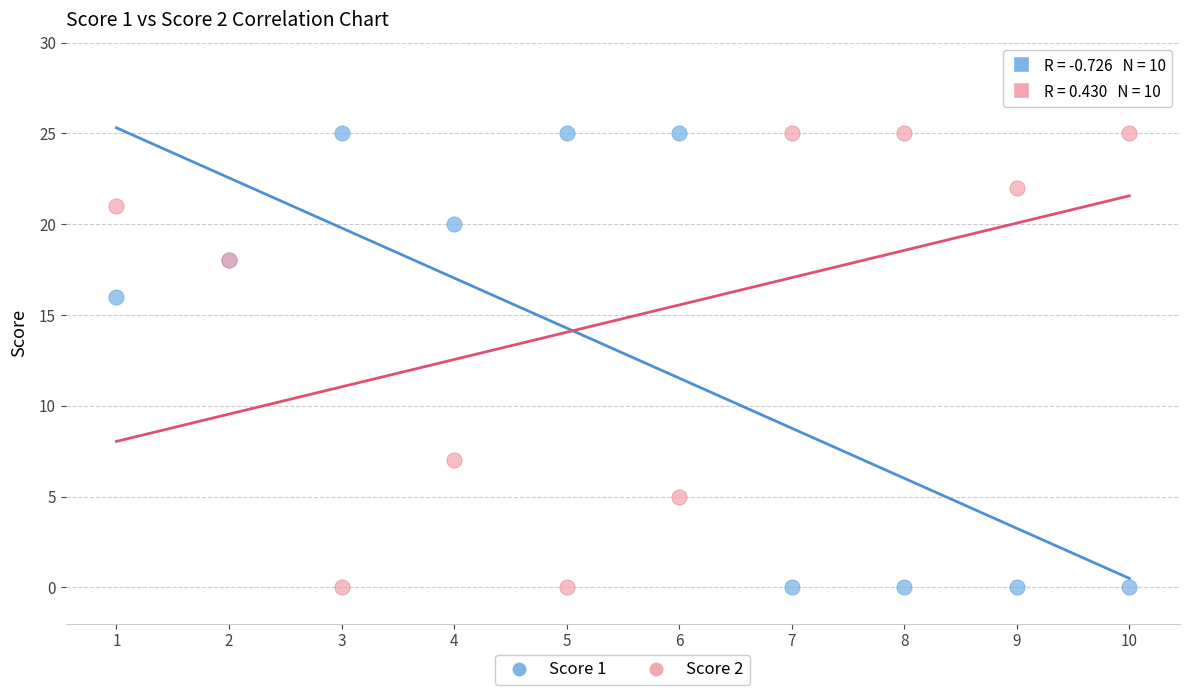

Across all series, what Y value is closest to 12?

16